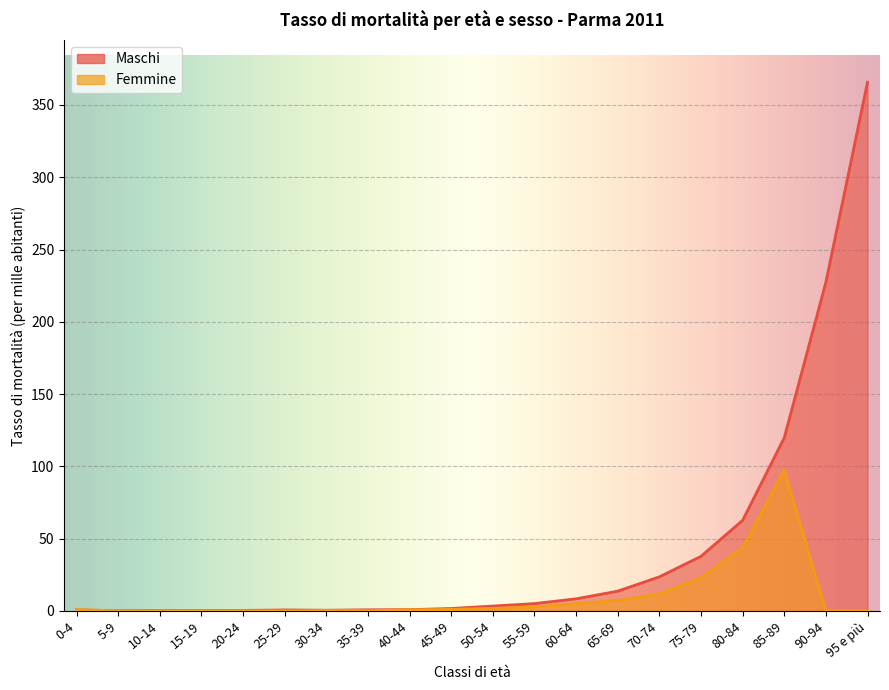

Which series has the largest total across all categories?

Maschi